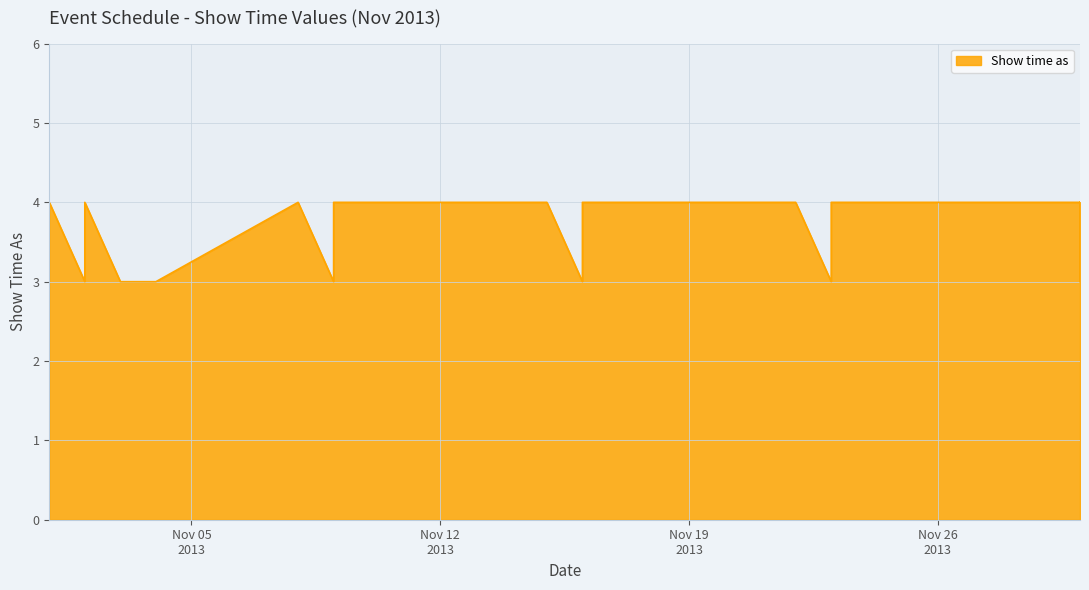

The value at 11/2/2013 is 2. True or false?

False